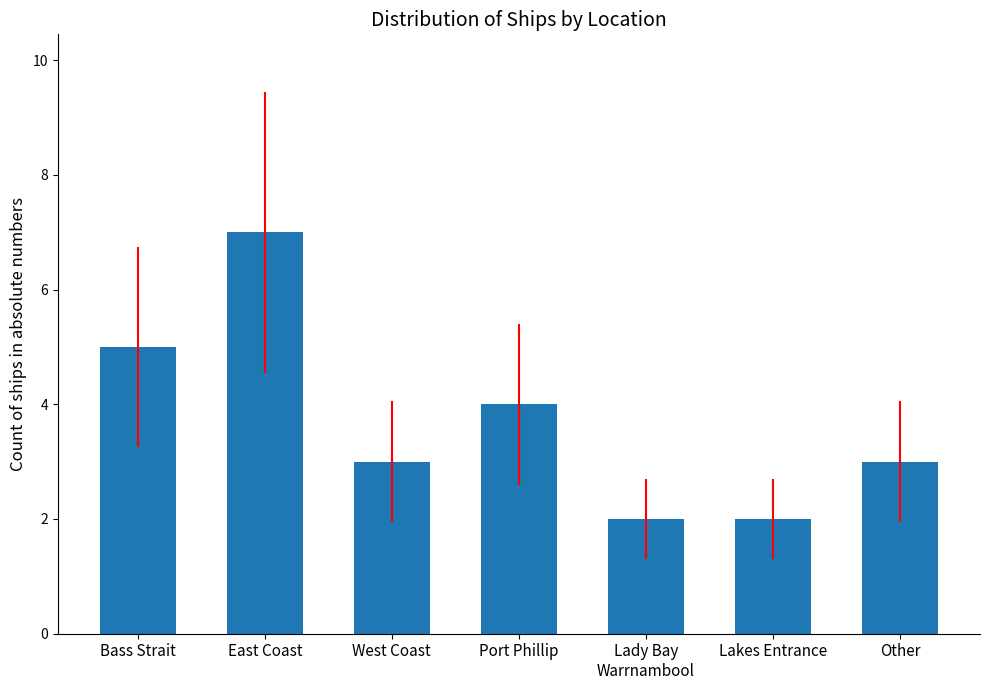

What is the greatest value displayed?

7